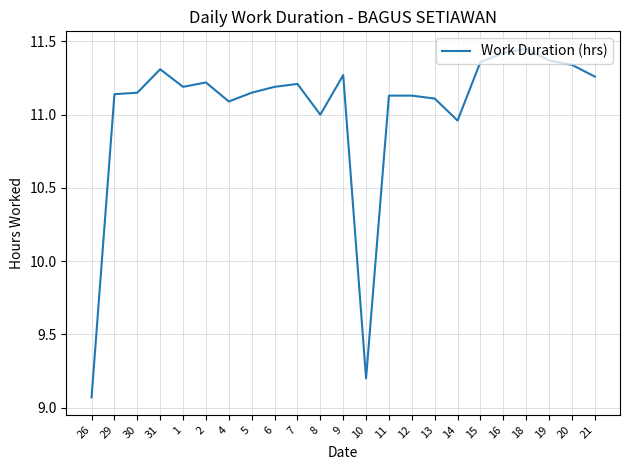

What is the ratio of the value at 2 to the value at 26?

1.2